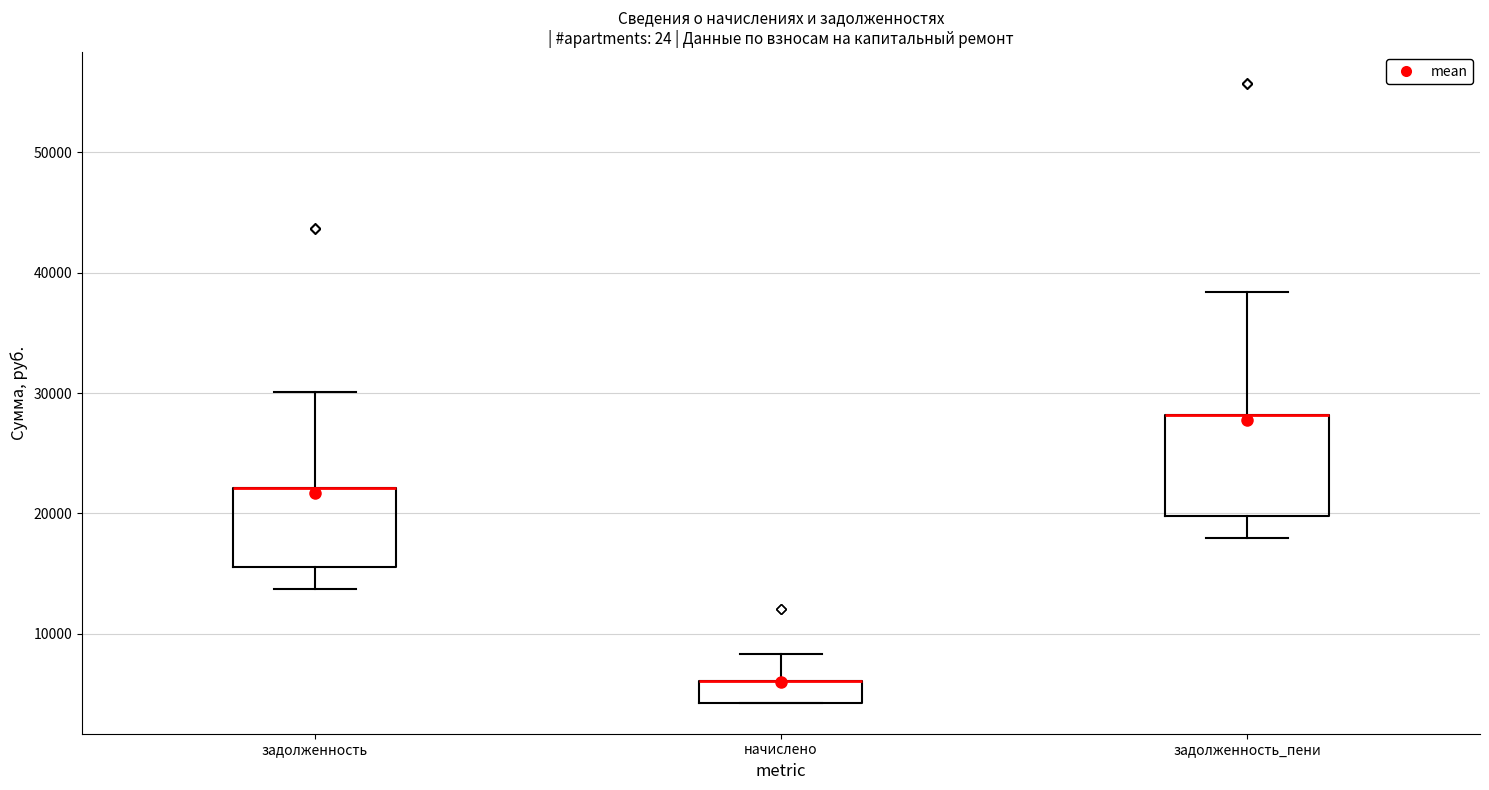

Reading left to right, read every box against the y-axis: the position of its median line, the range the box covers, and the ends of its whiskers. The values are not printed on the chart, so give them approximately, as read against the axis.

задолженность: median 22000 (drawn on the box's upper edge), box 16000 to 22000, whiskers 14000 to 30000
начислено: median 6000 (drawn on the box's upper edge), box 4000 to 6000, whiskers 4000 to 8000
задолженность_пени: median 28000 (drawn on the box's upper edge), box 20000 to 28000, whiskers 18000 to 38000